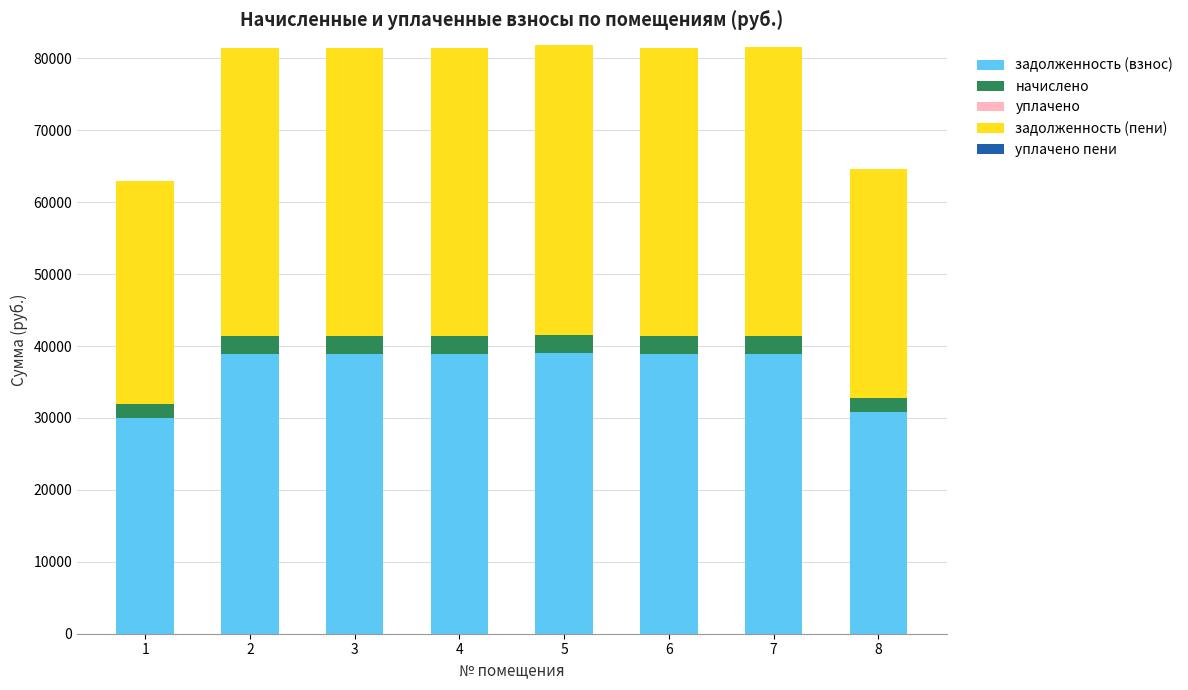

What is the difference between the second highest and minimum values in the задолженность (взнос) series?

8893.3